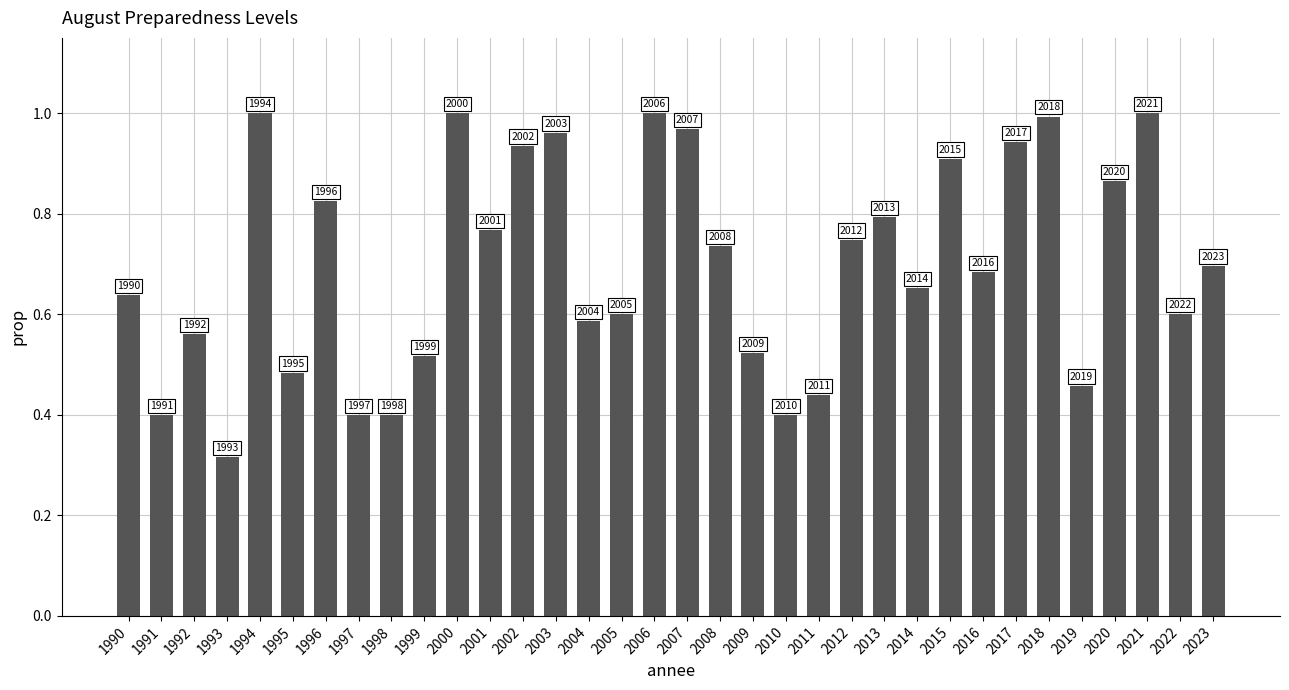

How many bars are there in total?

34